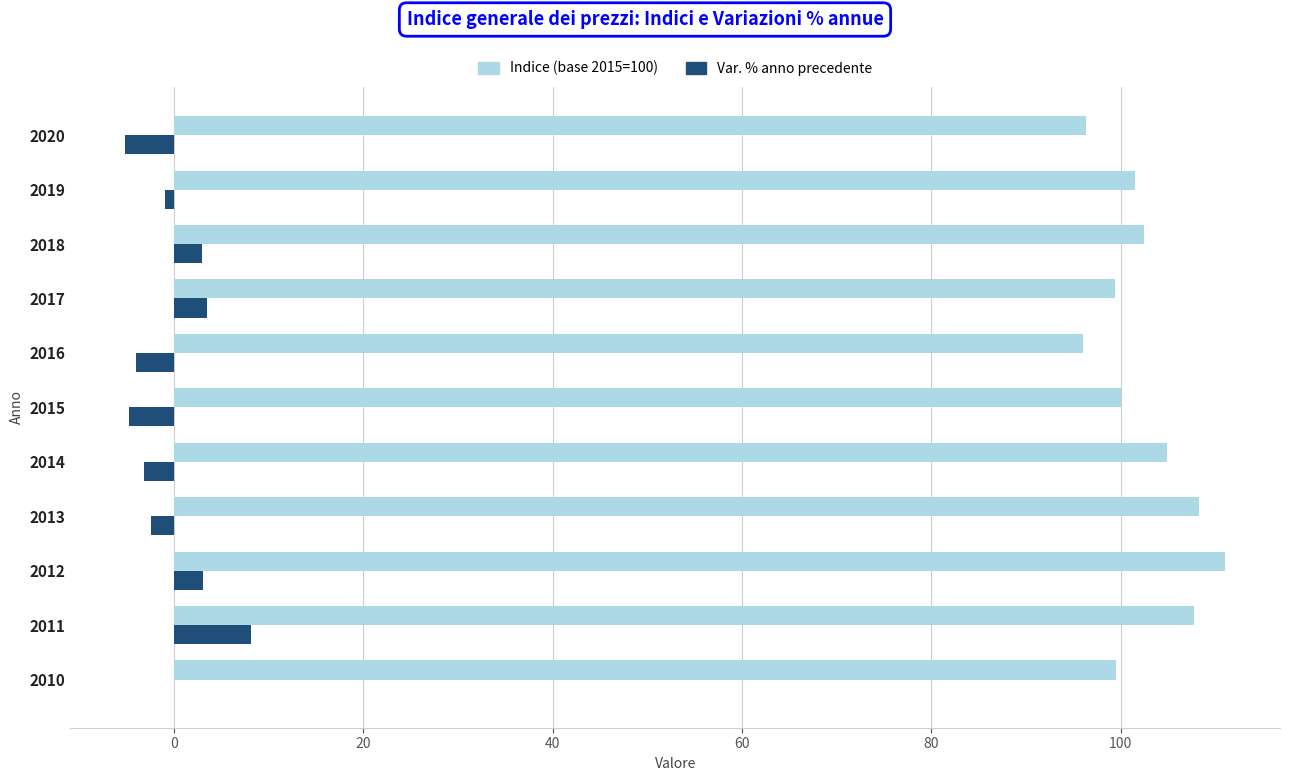

What is the sum of all Var. % anno precedente values?

-2.4